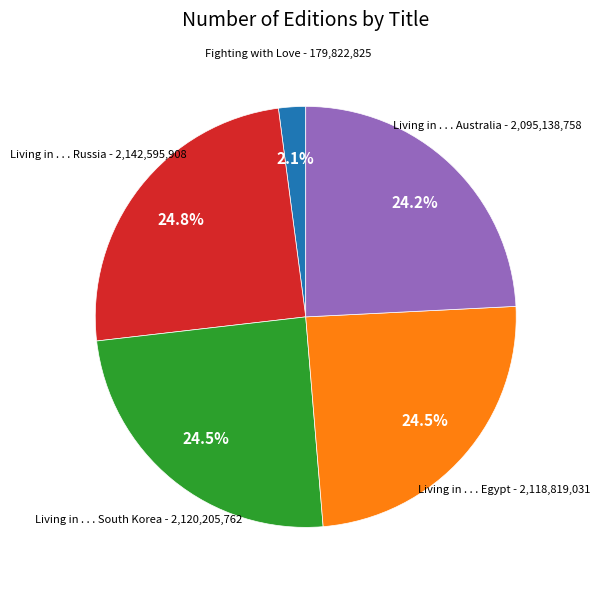

Is there any slice that represents more than half of the pie?

No